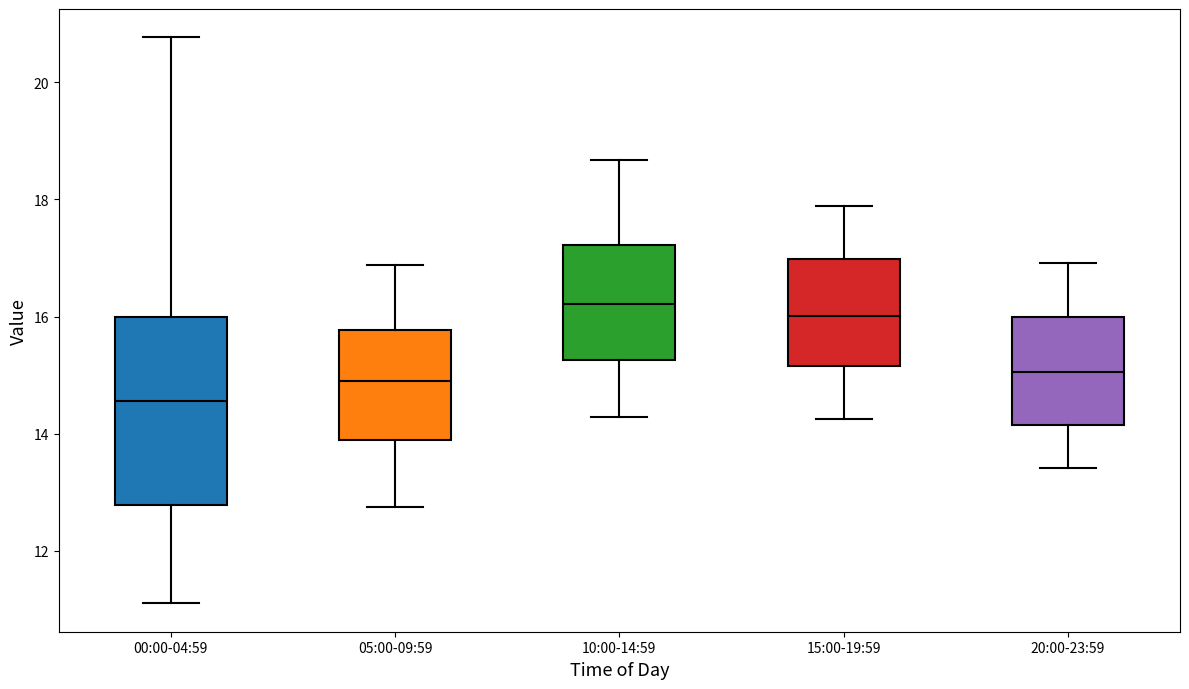

Reading left to right, read every box against the y-axis: the position of its median line, the range the box covers, and the ends of its whiskers. The values are not printed on the chart, so give them approximately, as read against the axis.

00:00-04:59: median 14.6, box 12.8 to 16.0, whiskers 11.2 to 20.8
05:00-09:59: median 15.0, box 13.8 to 15.8, whiskers 12.8 to 16.8
10:00-14:59: median 16.2, box 15.2 to 17.2, whiskers 14.2 to 18.6
15:00-19:59: median 16.0, box 15.2 to 17.0, whiskers 14.2 to 17.8
20:00-23:59: median 15.0, box 14.2 to 16.0, whiskers 13.4 to 17.0